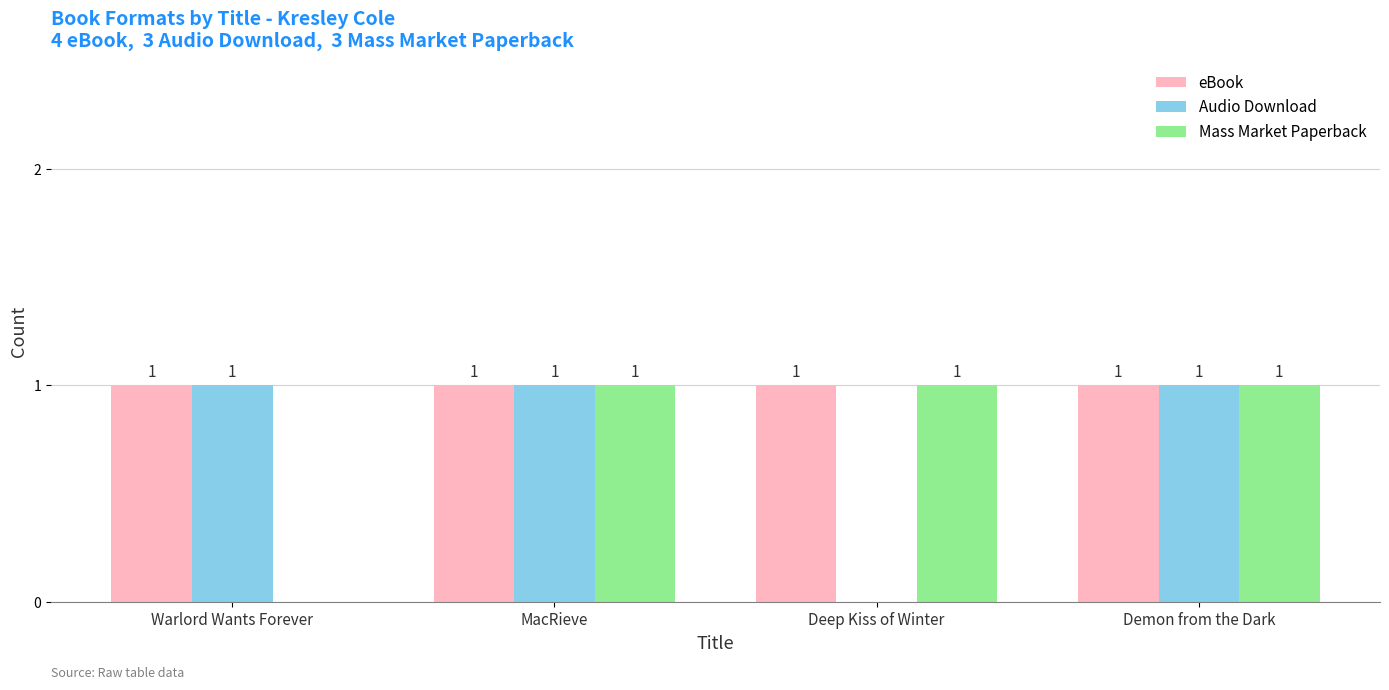

What is the sum of all eBook values?

4